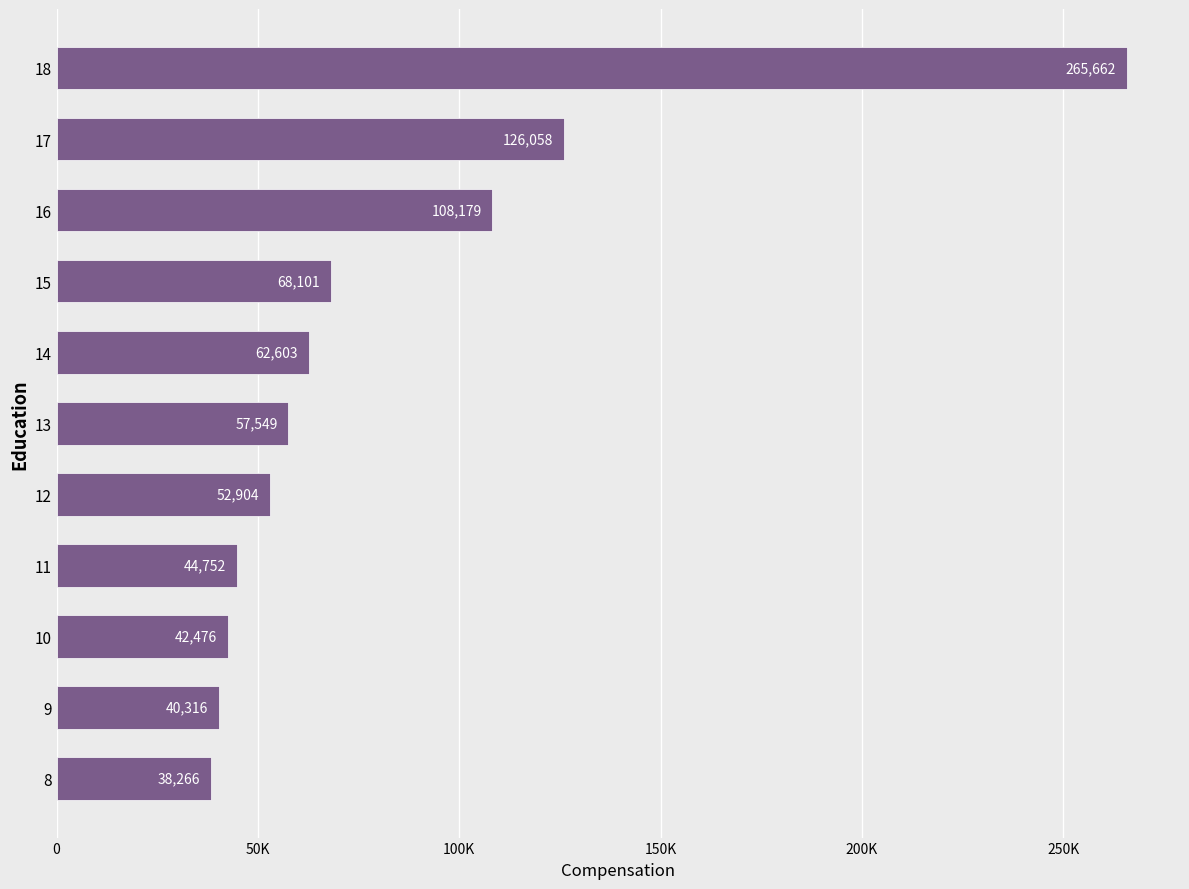

Are the bars horizontal?

Yes